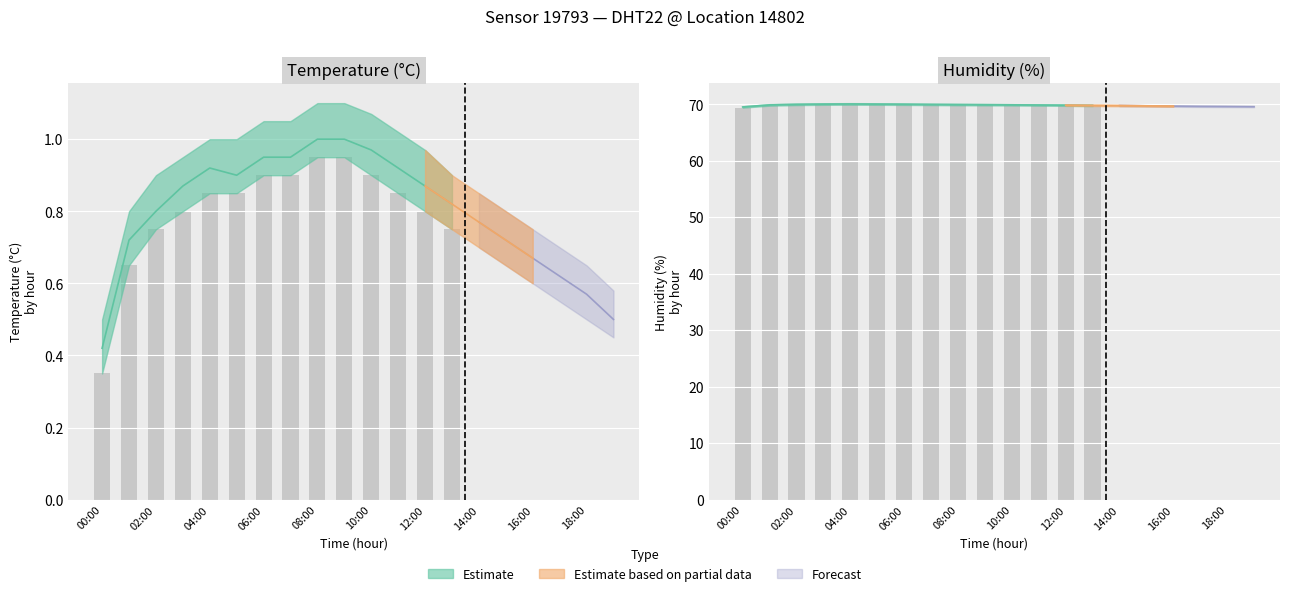

Is it true that humidity_high equals 24.0 at 03:00?

False